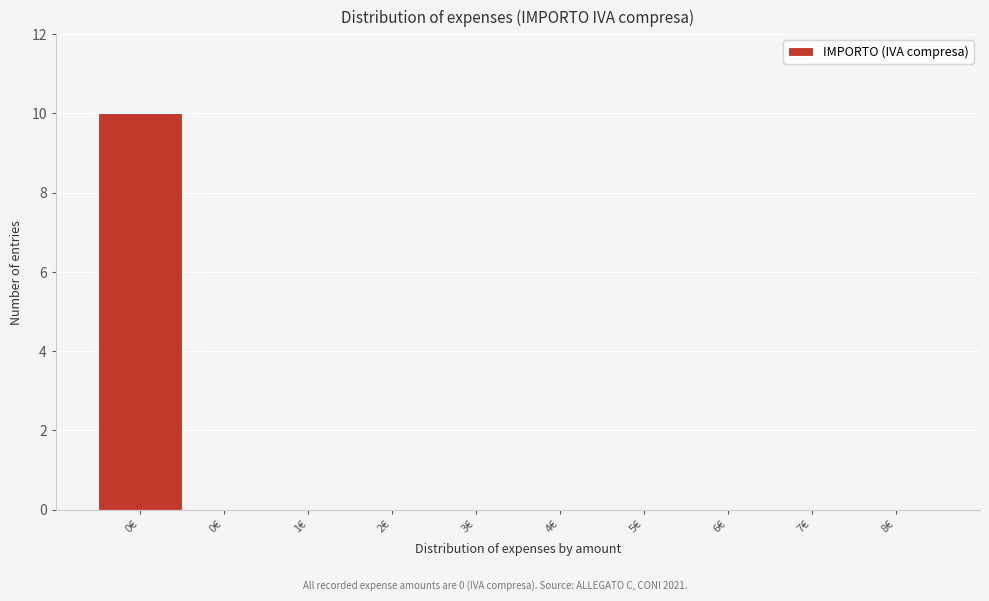

Are the bars horizontal?

No